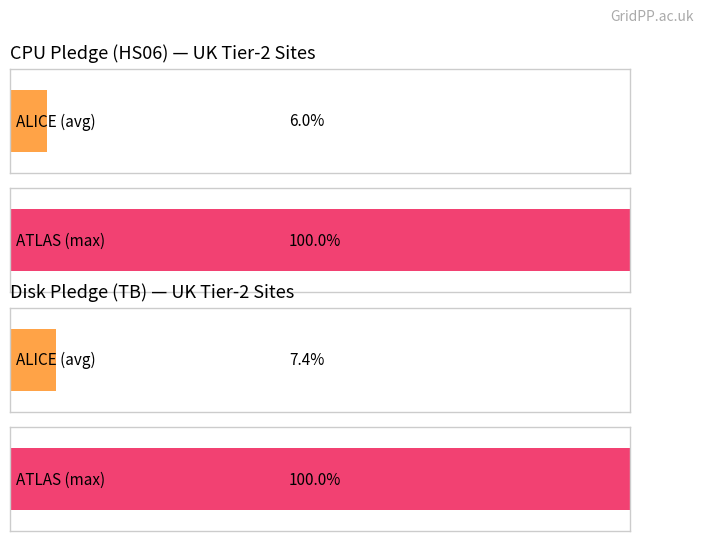

Where does the CPU Pledge series first go above 50000?

ATLAS